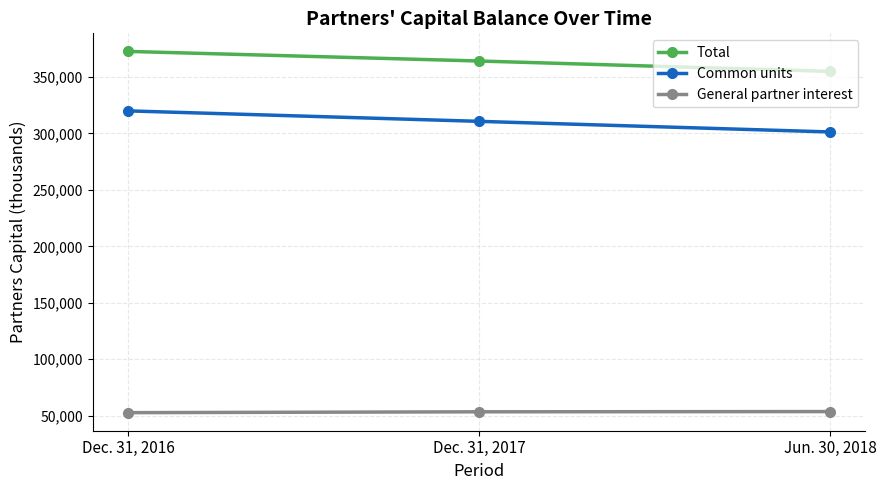

At which category is the sum across all series the highest?

Dec. 31, 2016